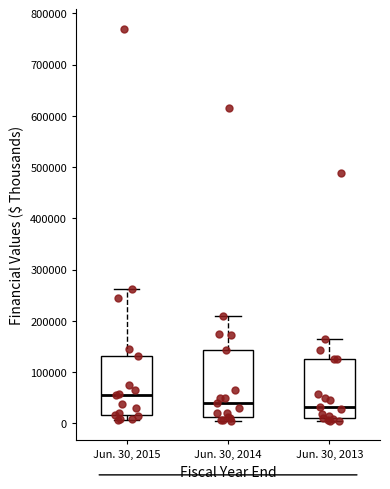

Which box is the tallest, from its lower edge to its upper edge?

Jun. 30, 2014